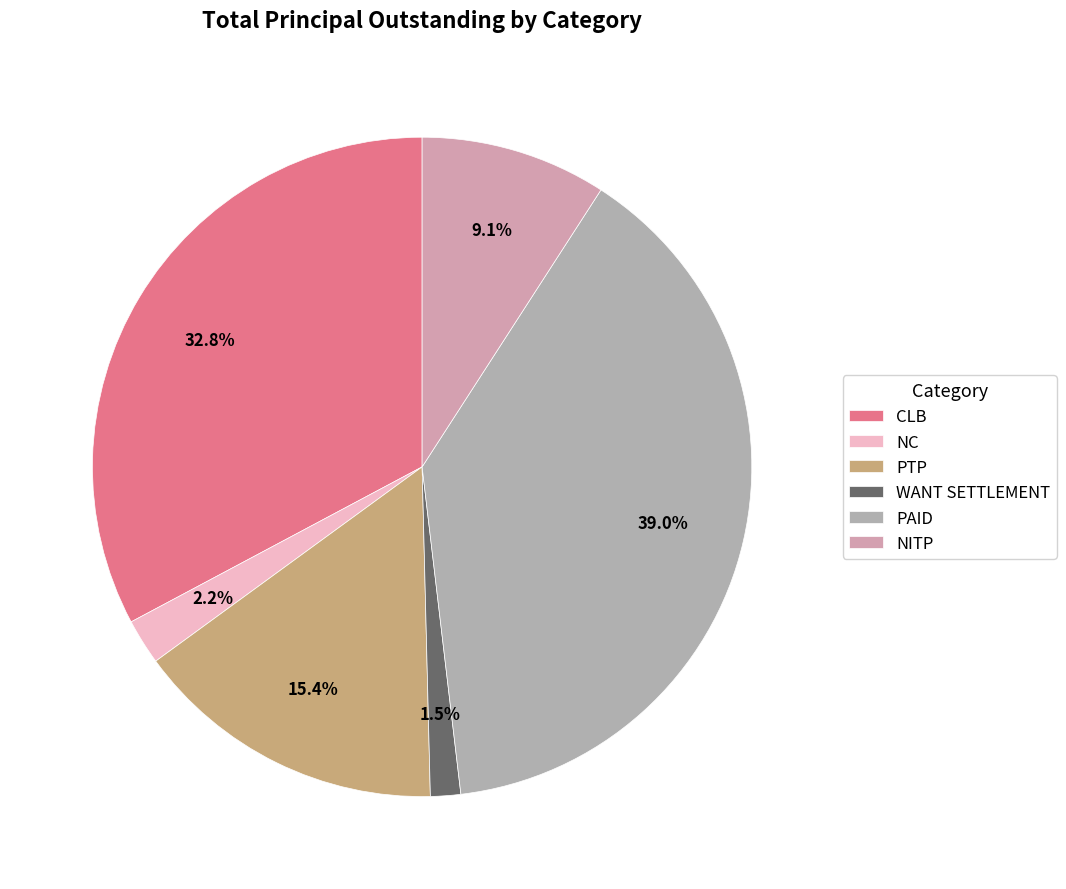

The CLB slice represents 42% of the pie. True or false?

False